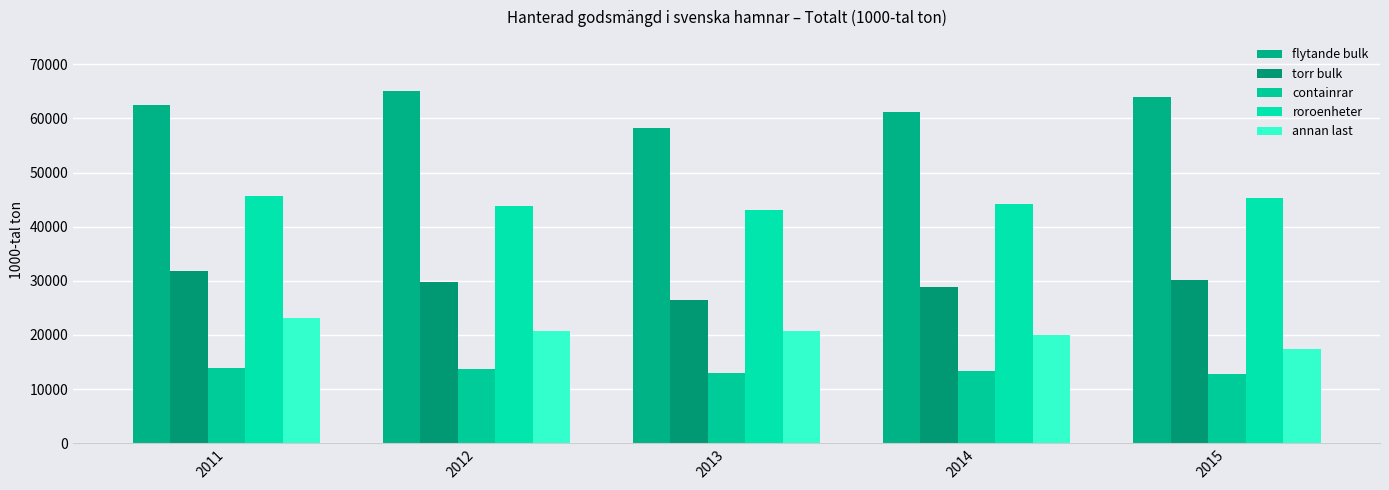

What is the sum of the roroenheter values at 2012 and 2011?

89506